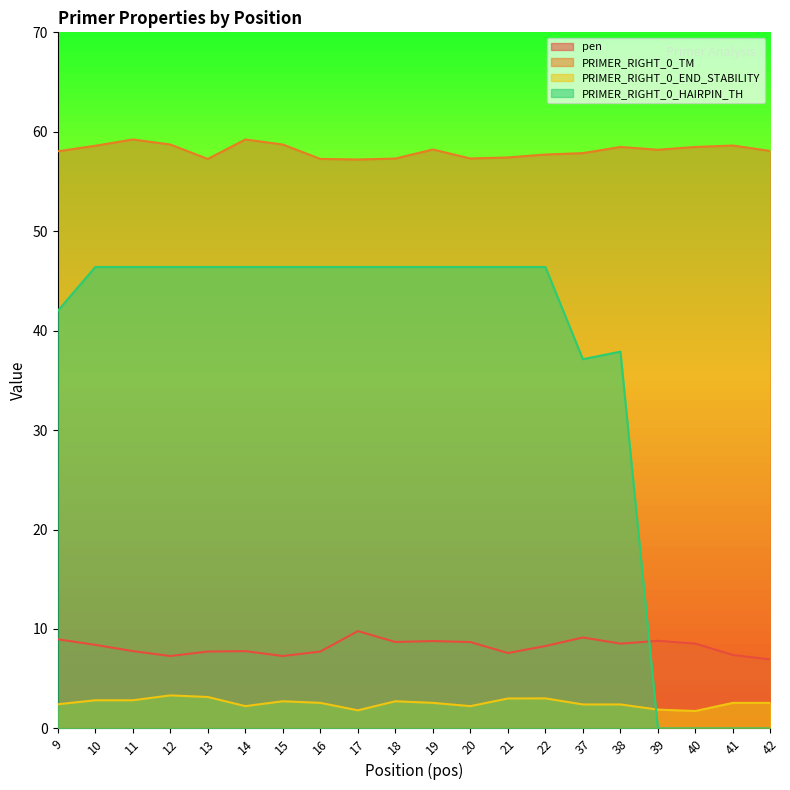

True or false: PRIMER_RIGHT_0_END_STABILITY and PRIMER_RIGHT_0_HAIRPIN_TH intersect in this chart.

True